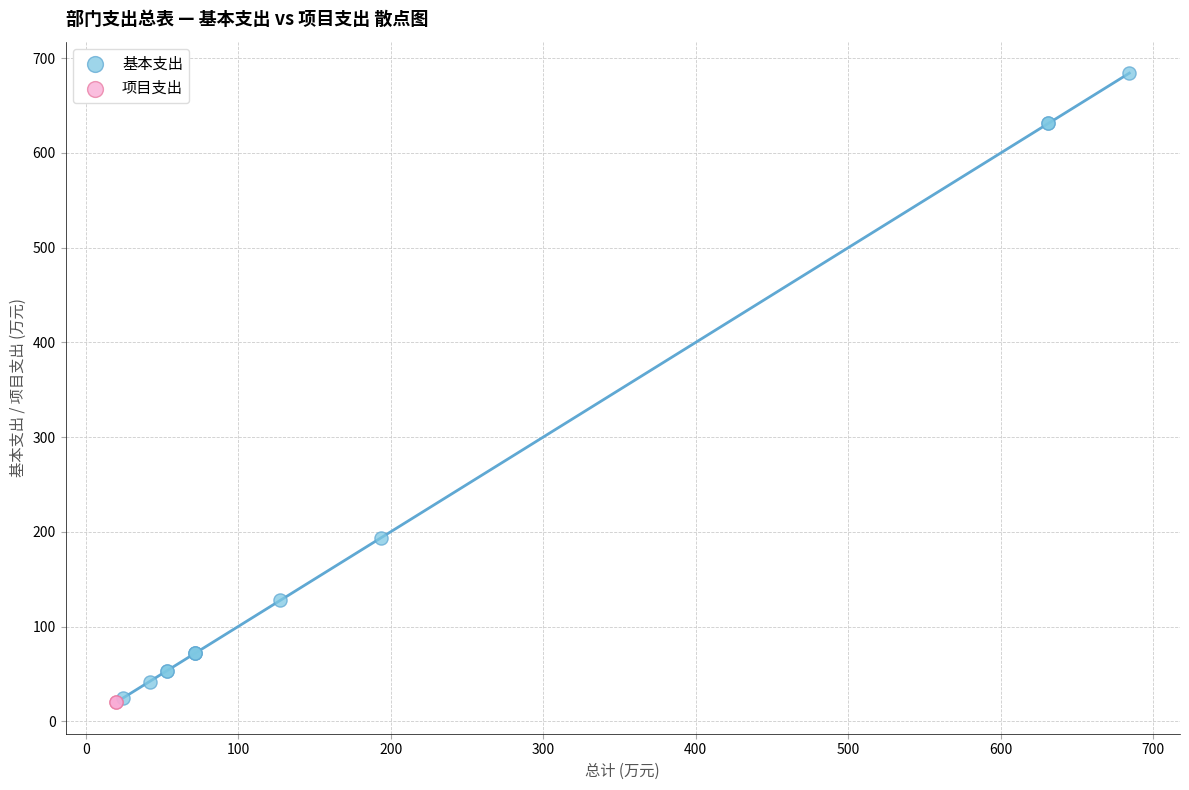

What are all the series names shown in the legend?

基本支出, 项目支出